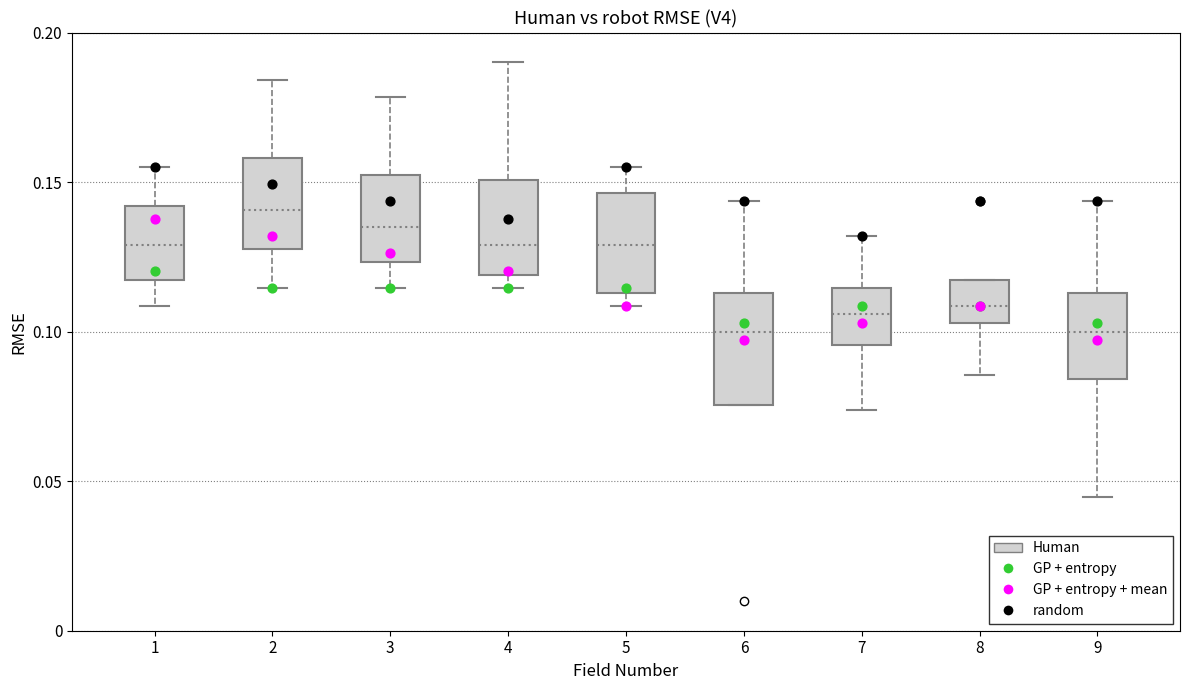

Reading left to right, read every box against the y-axis: the position of its median line, the range the box covers, and the ends of its whiskers. The values are not printed on the chart, so give them approximately, as read against the axis.

1: median 0.130, box 0.115 to 0.140, whiskers 0.110 to 0.155
2: median 0.140, box 0.130 to 0.160, whiskers 0.115 to 0.185
3: median 0.135, box 0.125 to 0.150, whiskers 0.115 to 0.180
4: median 0.130, box 0.120 to 0.150, whiskers 0.115 to 0.190
5: median 0.130, box 0.115 to 0.145, whiskers 0.110 to 0.155
6: median 0.100, box 0.075 to 0.115, whiskers 0.075 to 0.145
7: median 0.105, box 0.095 to 0.115, whiskers 0.075 to 0.130
8: median 0.110, box 0.105 to 0.115, whiskers 0.085 to 0.115
9: median 0.100, box 0.085 to 0.115, whiskers 0.045 to 0.145